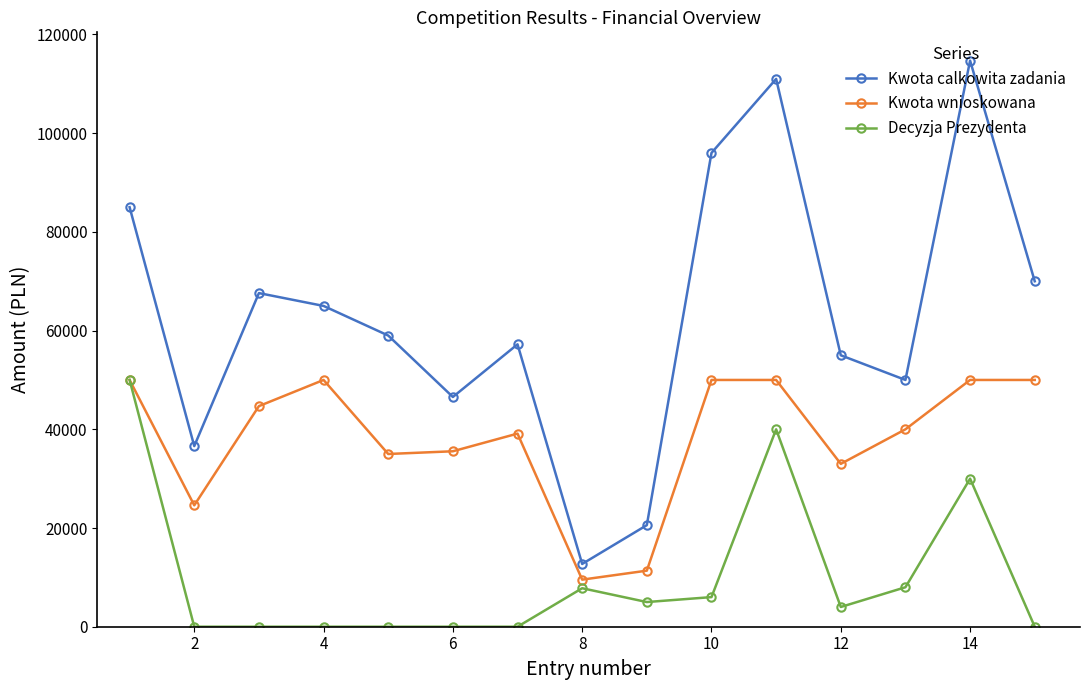

What is the maximum value for Kwota calkowita zadania?

114700